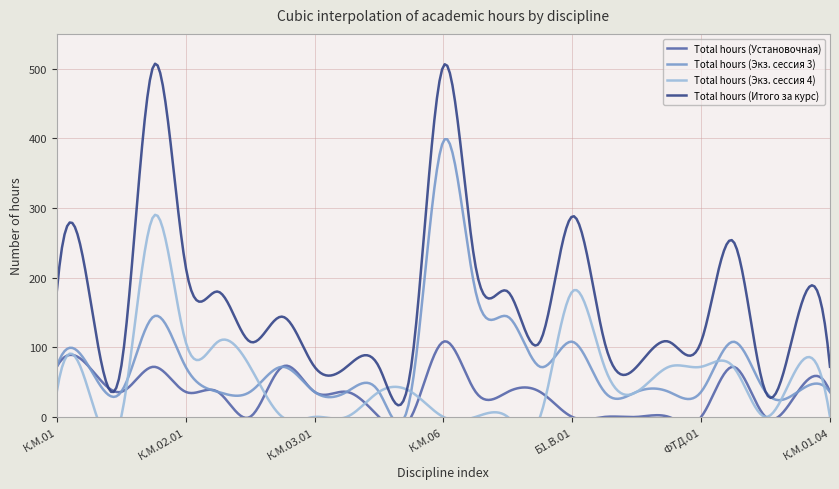

Is it true that Total hours (Экз. сессия 4) equals 61 at К.М.01.01?

False